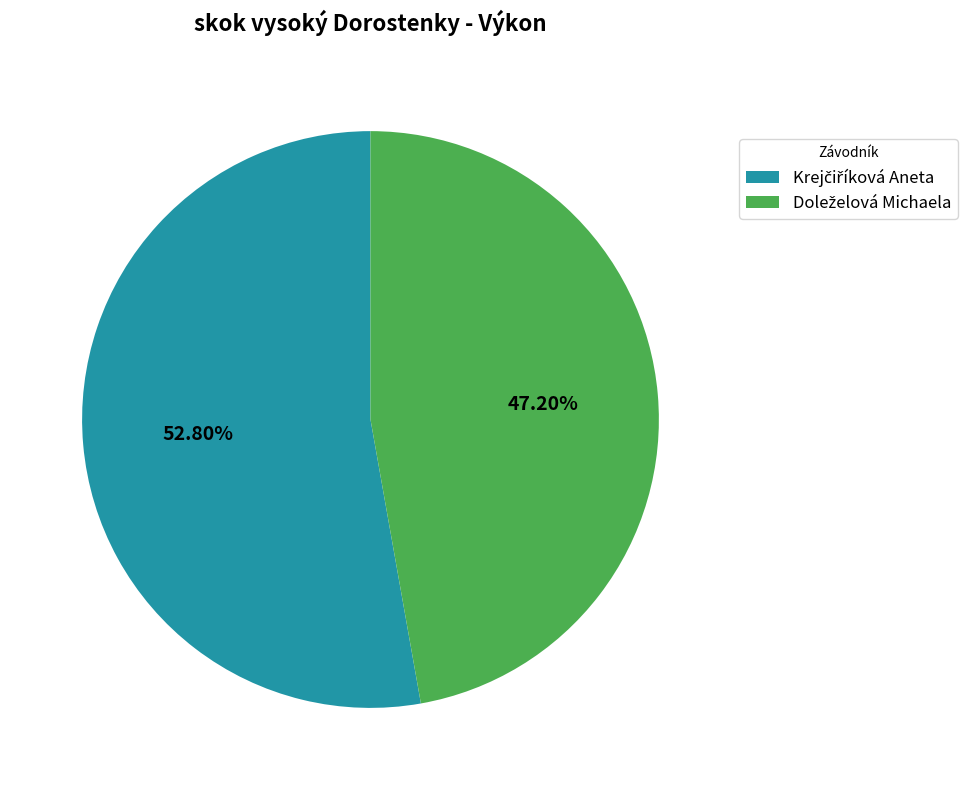

Does any single category account for the majority?

Yes